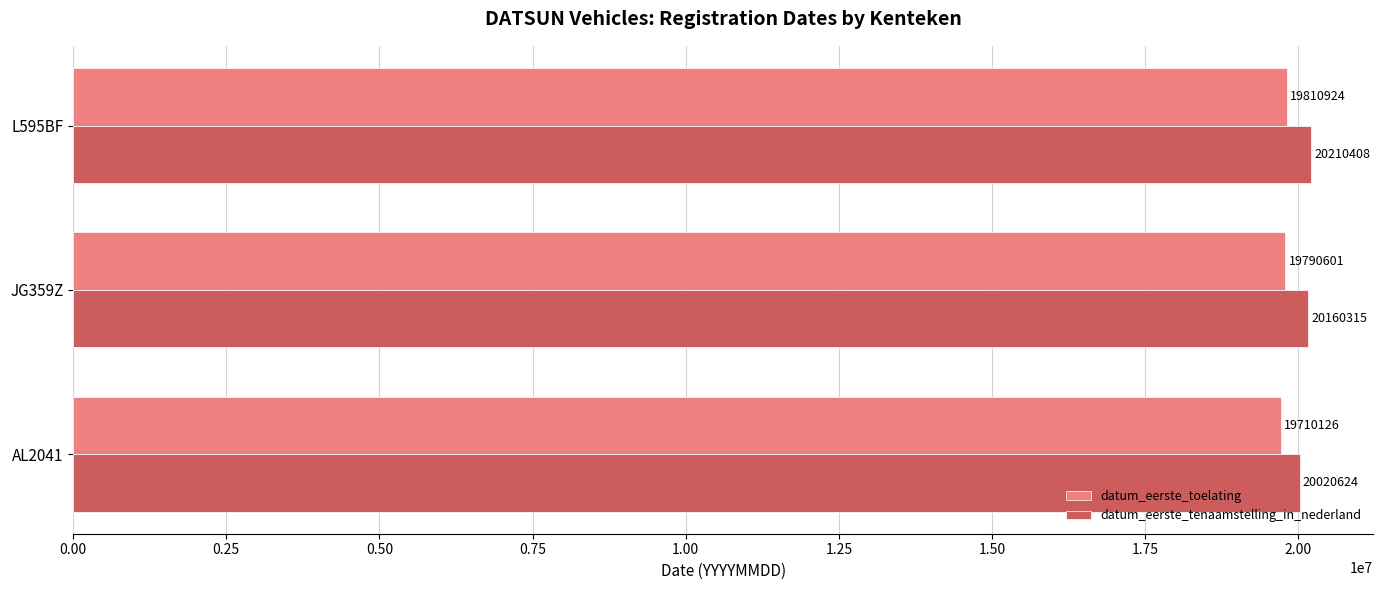

At which category is the sum across all series the highest?

L595BF